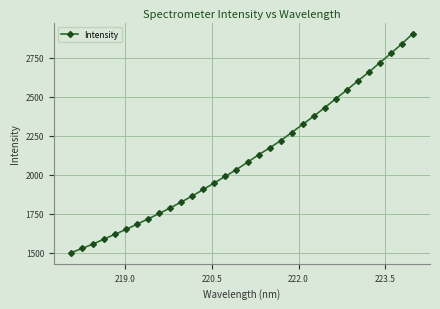

What is the minimum value shown in the chart?

1498.9